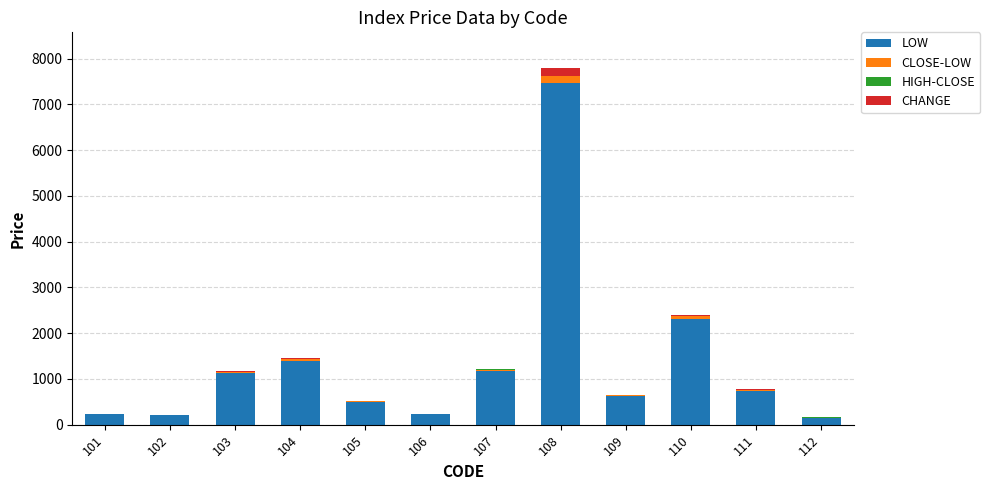

What is the maximum value for Low?

7470